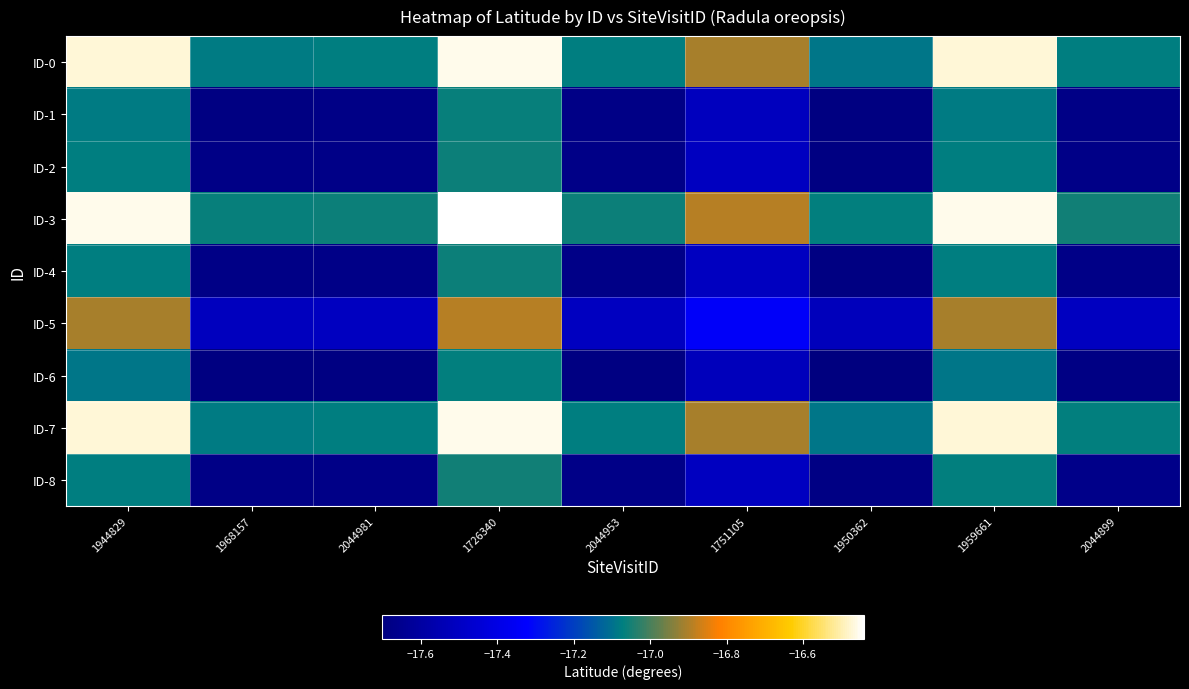

Between 1726340 and 1959661, which is larger?

1726340